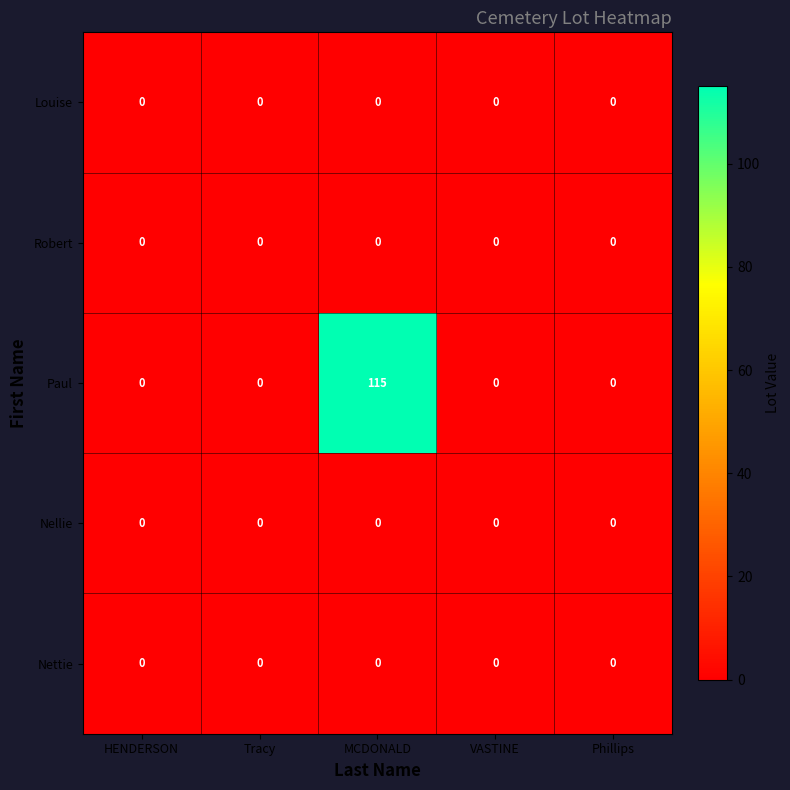

Reading right to left, extract all data points from this chart.

Louise: 0	0	0	0	0
Robert: 0	0	0	0	0
Paul: 0	0	115	0	0
Nellie: 0	0	0	0	0
Nettie: 0	0	0	0	0